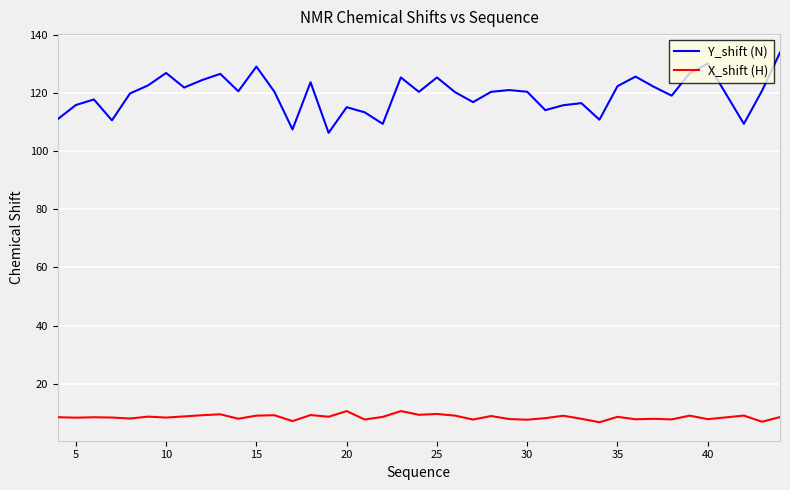

Rank the series by their average value, from lowest to highest.

X_shift (H), Y_shift (N)